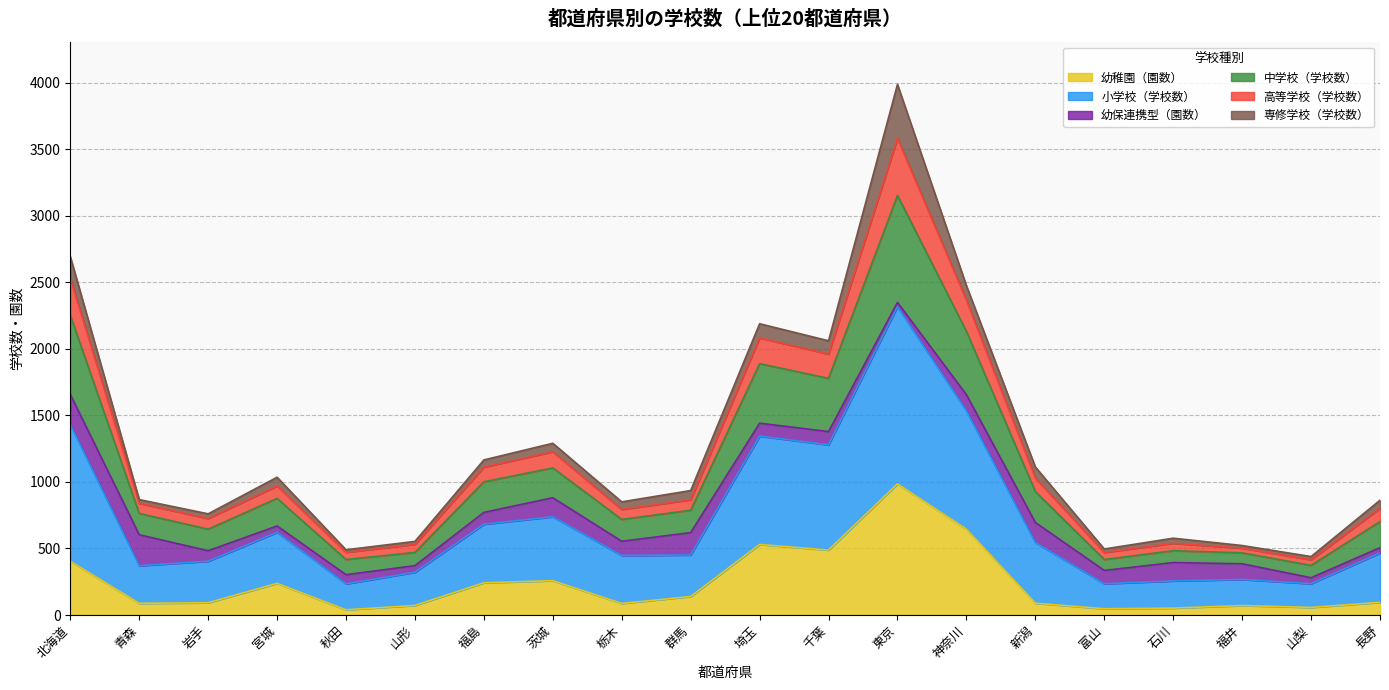

True or false: 高等学校（学校数） and 幼稚園（園数） intersect in this chart.

False